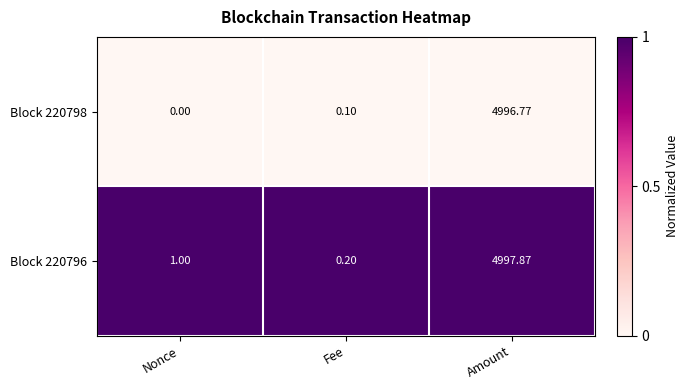

What is the total value across all series at Nonce?

1.0